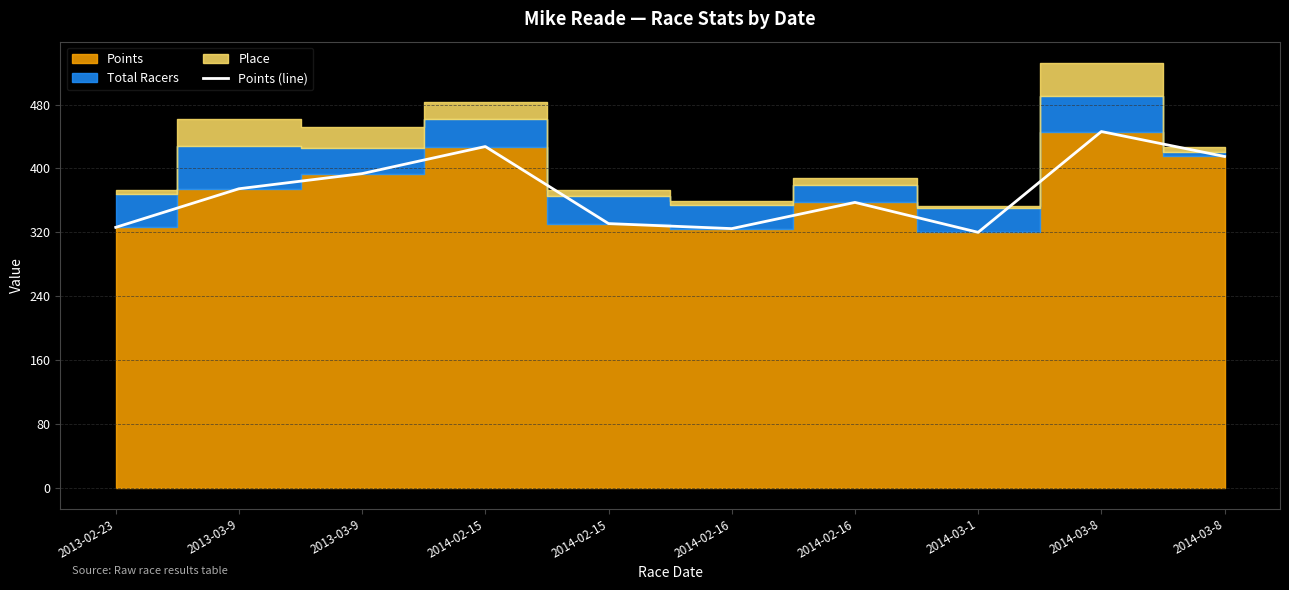

What is the greatest value displayed?

446.2